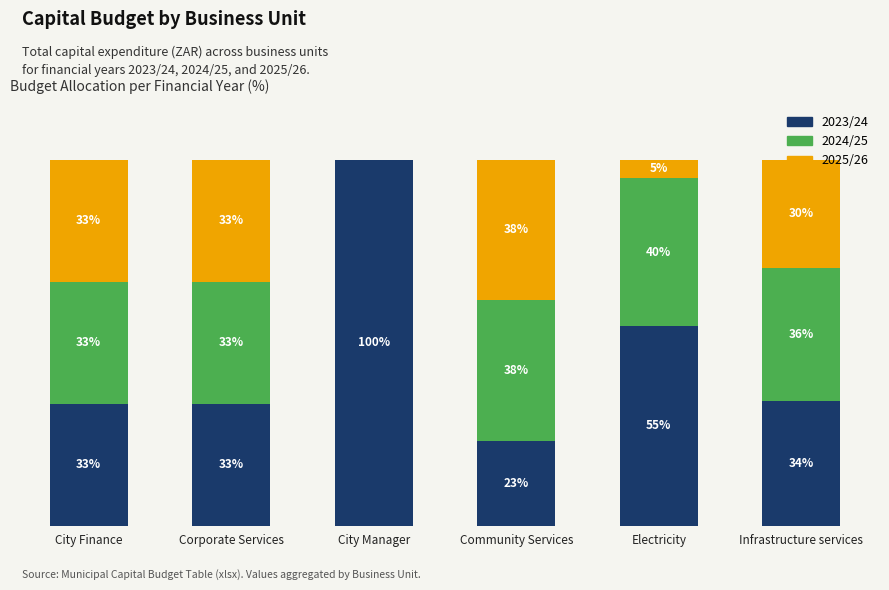

What is the label of the 6th bar from the left?

Infrastructure services